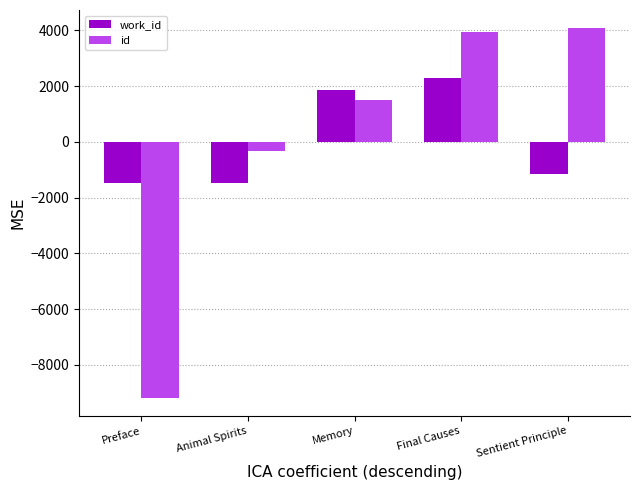

The work_id series shows -1929.1 at Sentient Principle. True or false?

False